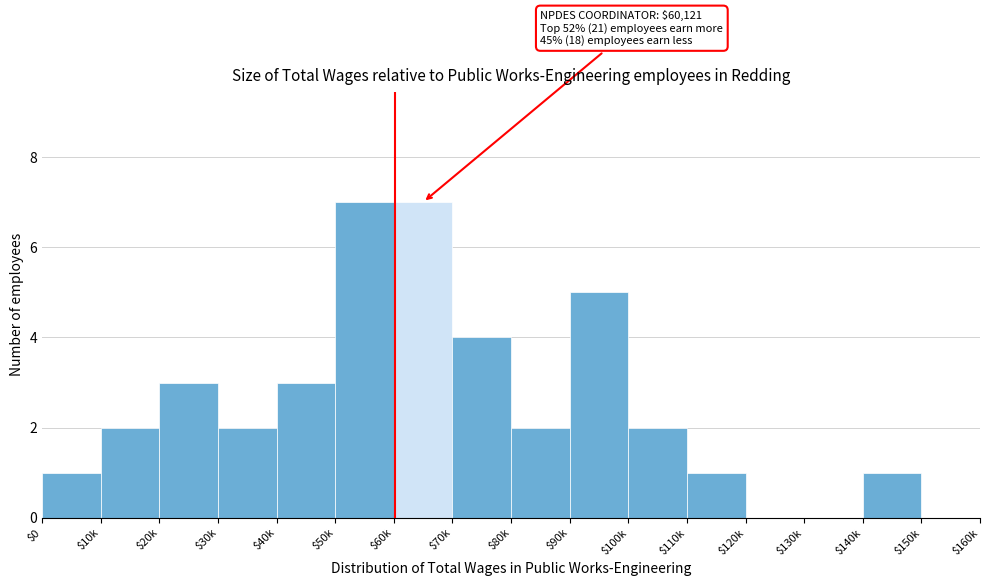

What is the maximum value shown in the chart?

7